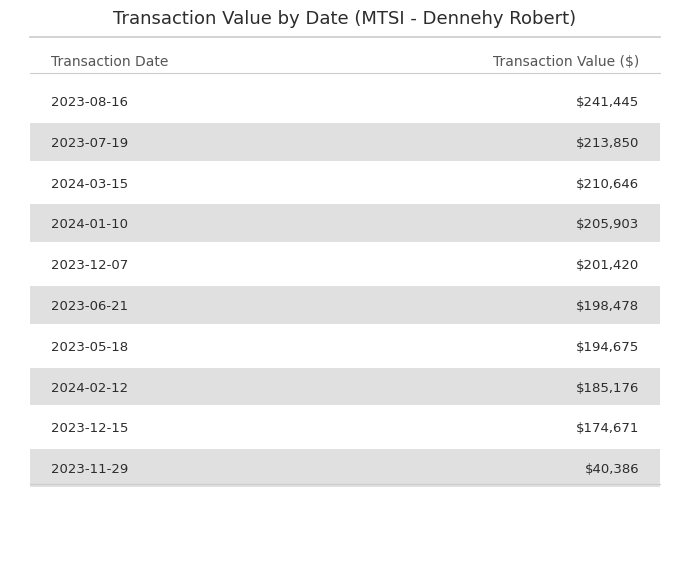

Are the bars horizontal?

No